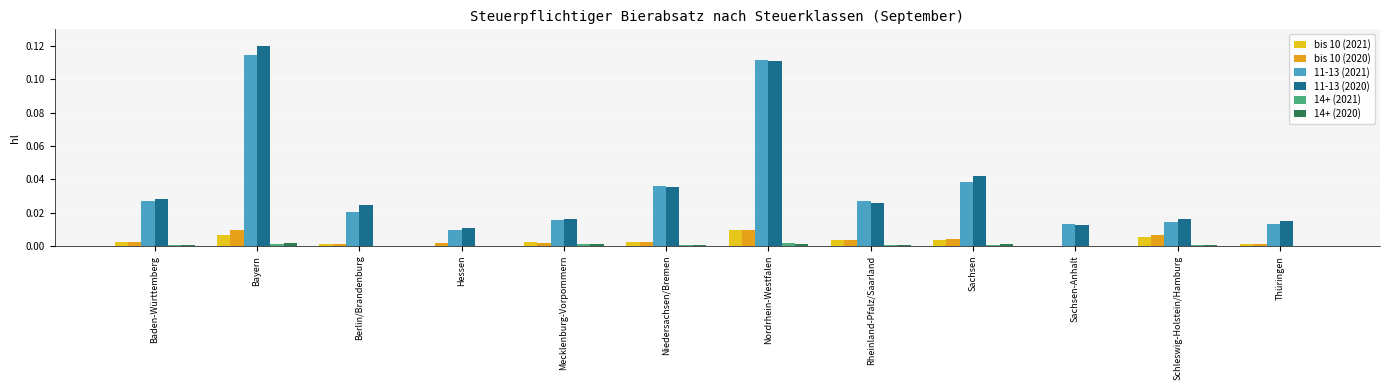

At which label does bis 10 (2020) reach its minimum?

Sachsen-Anhalt